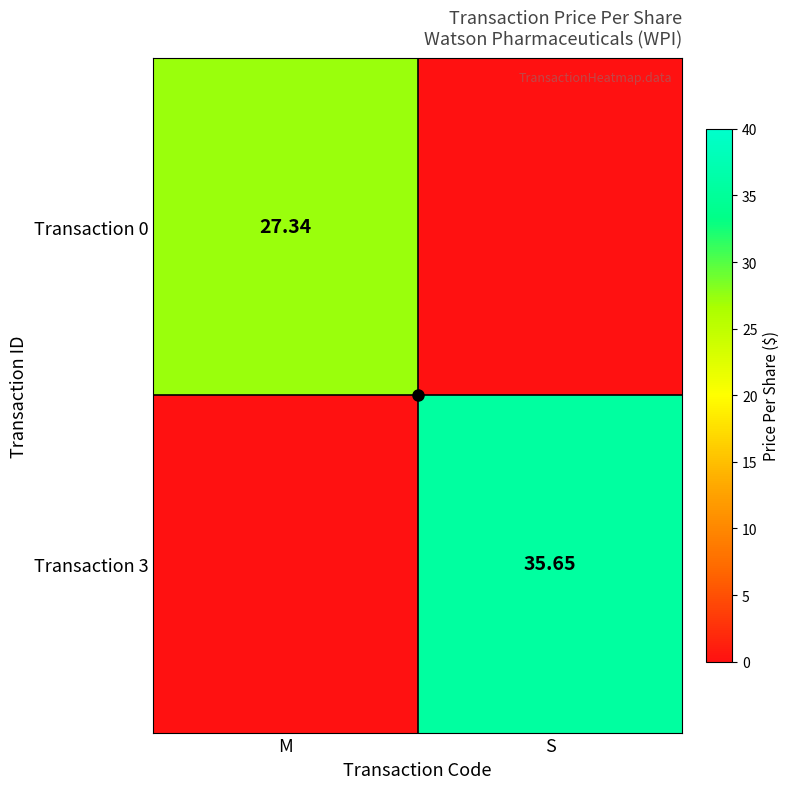

How many data points does each series have?

2